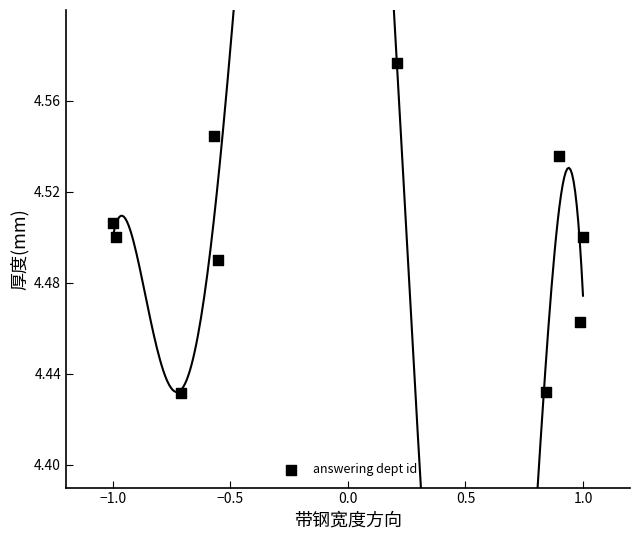

What is the range of X values (max minus min)?

2.0